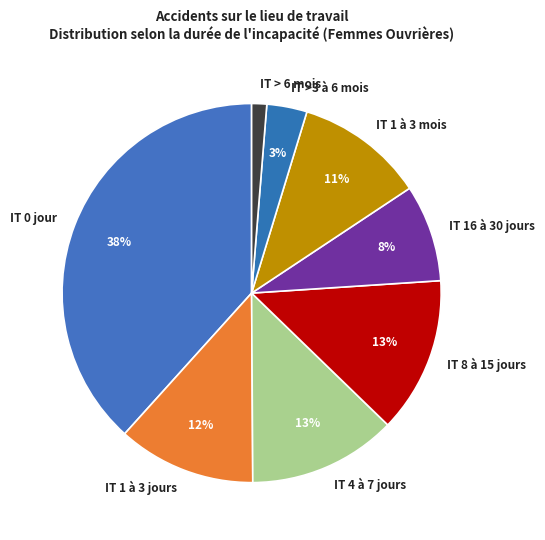

Is it true that IT 1 à 3 mois is 11% of the pie?

True